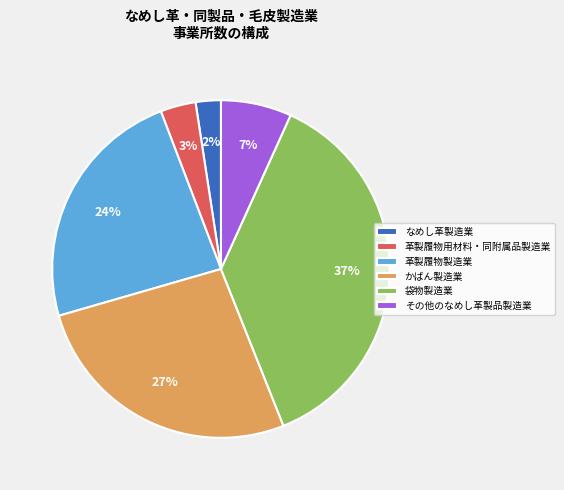

Is the sum of その他のなめし革製品製造業 and 革製履物用材料・同附属品製造業 greater than half?

No